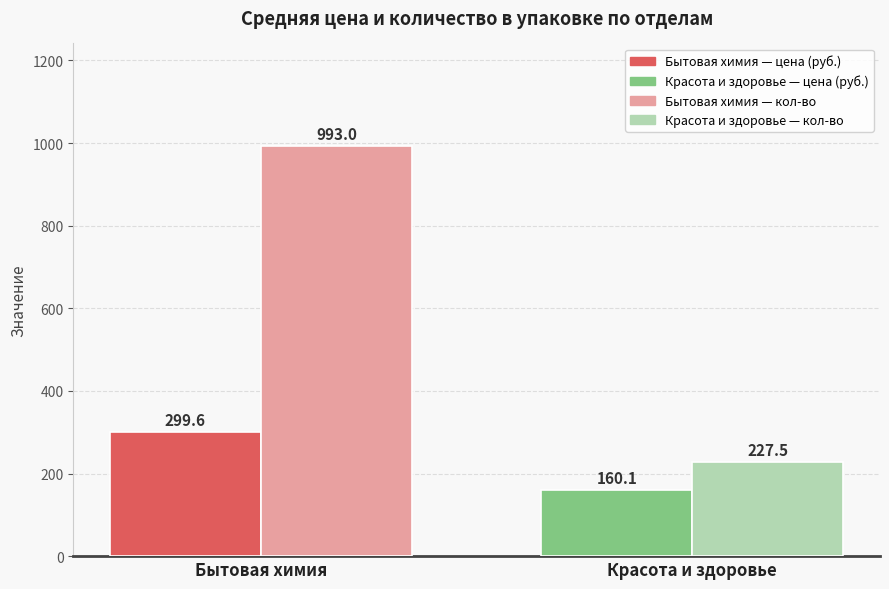

What is the difference between the highest and lowest values at Красота и здоровье?

67.4